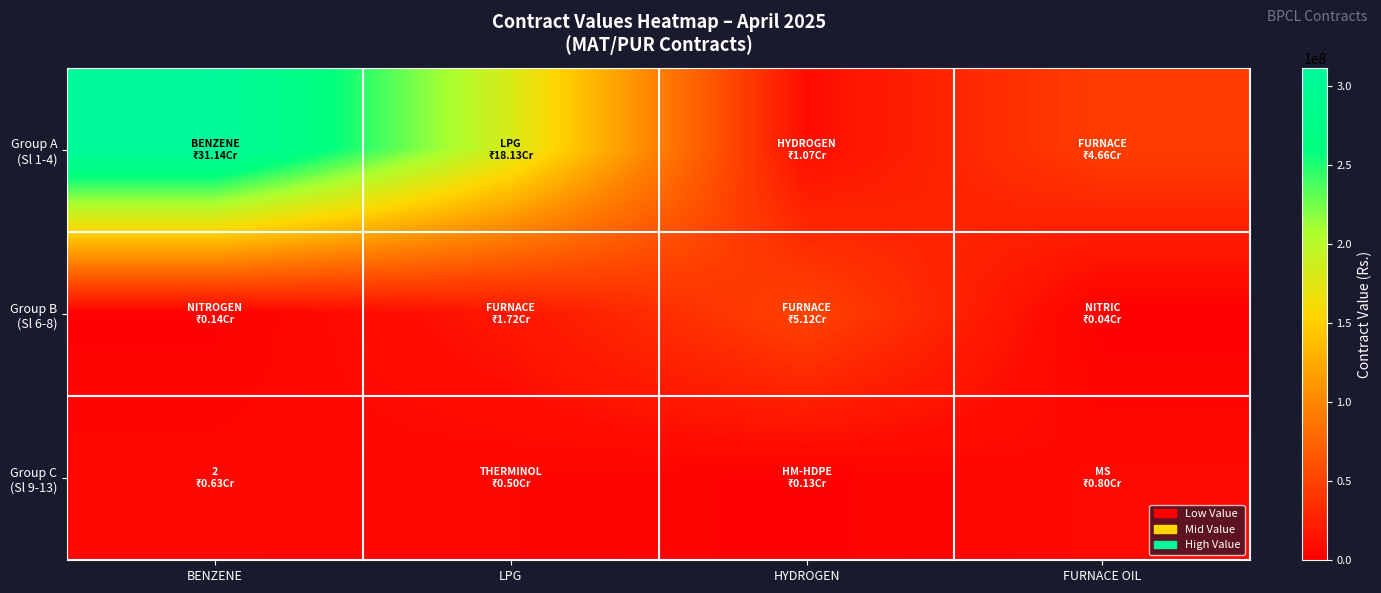

Which series has the largest range (max minus min)?

Group A (Sl 1-4)